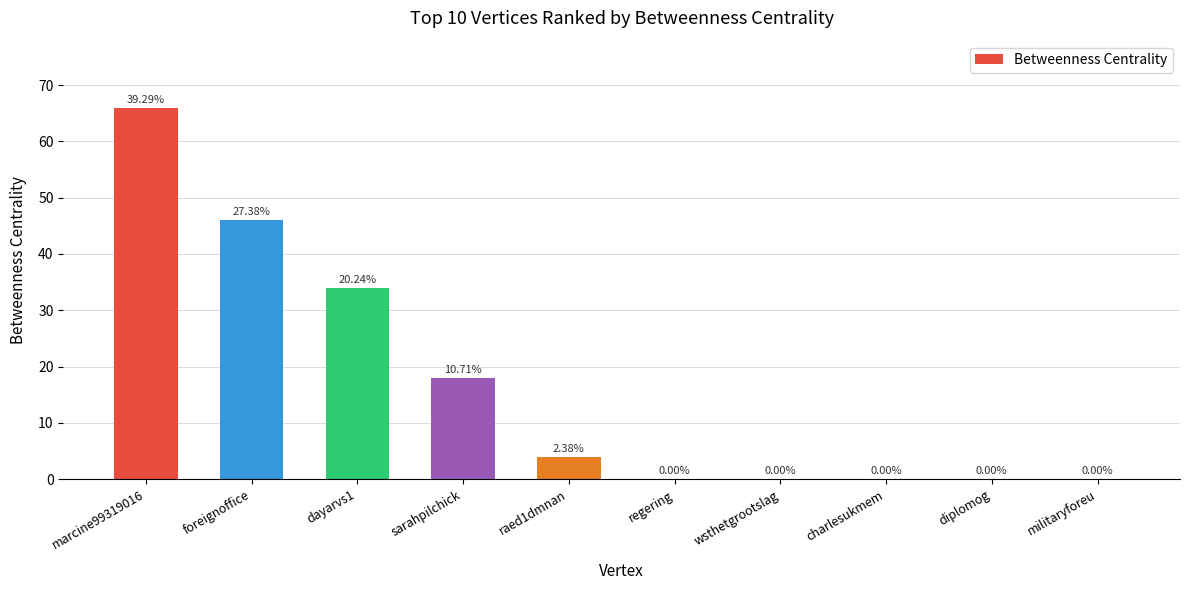

How many data points does each series have?

10